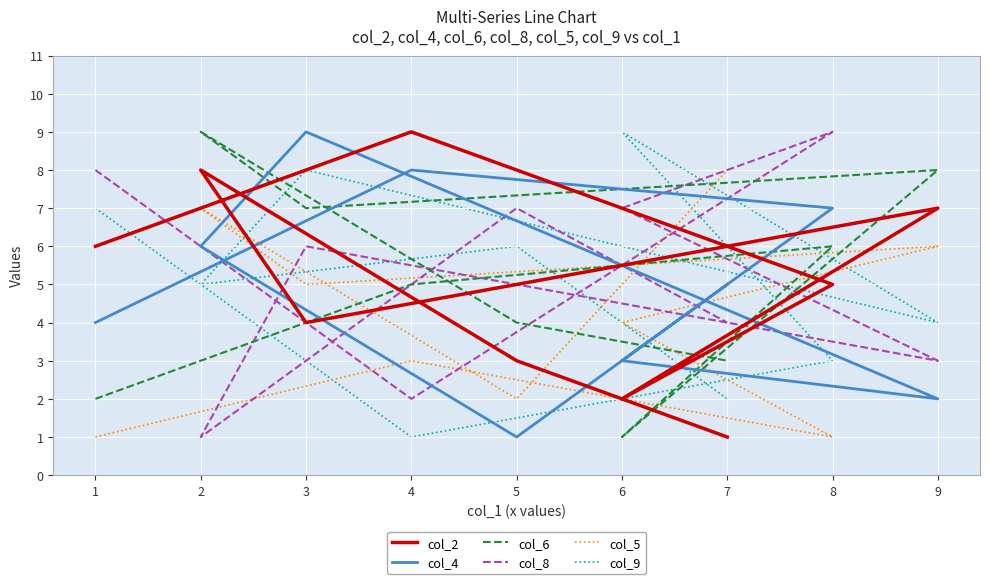

What is the difference between the col_9 values at 8 and 2?

2